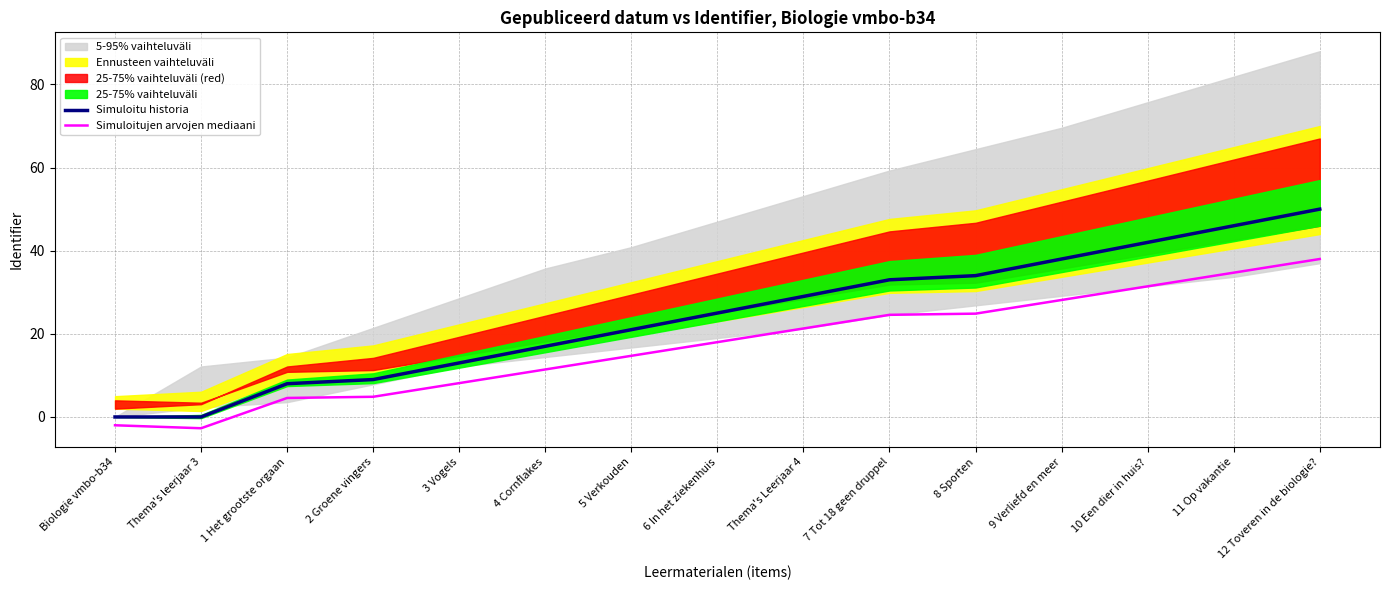

Rank the series at 3 Vogels from lowest to highest value.

Simuloitujen arvojen mediaani, Simuloitu historia